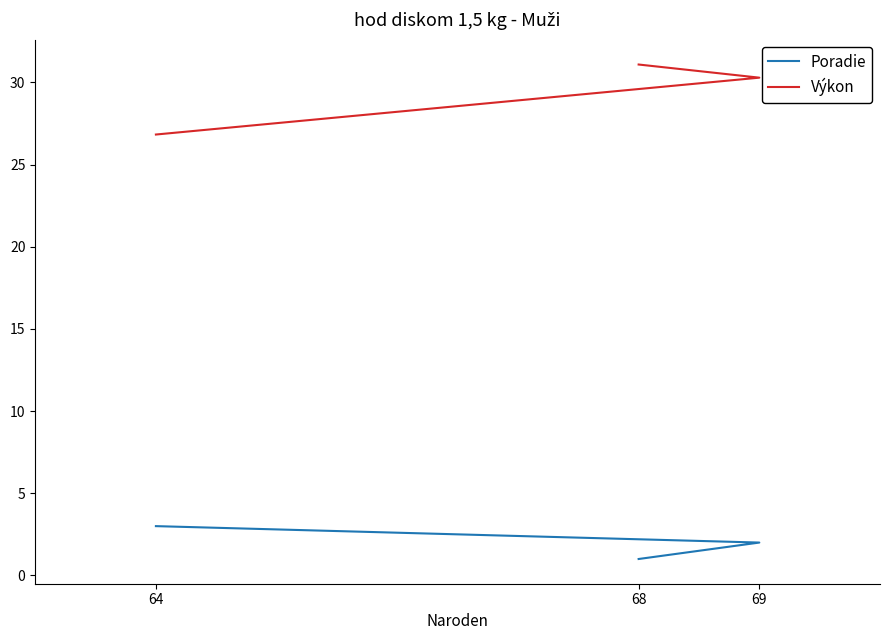

What is the approximate value of Výkon at 68?

31.1